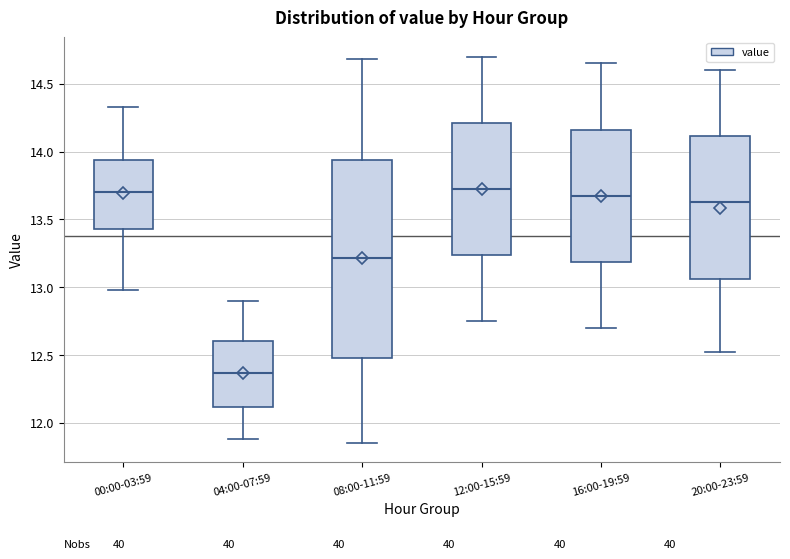

Which box has the lowest median line?

04:00-07:59